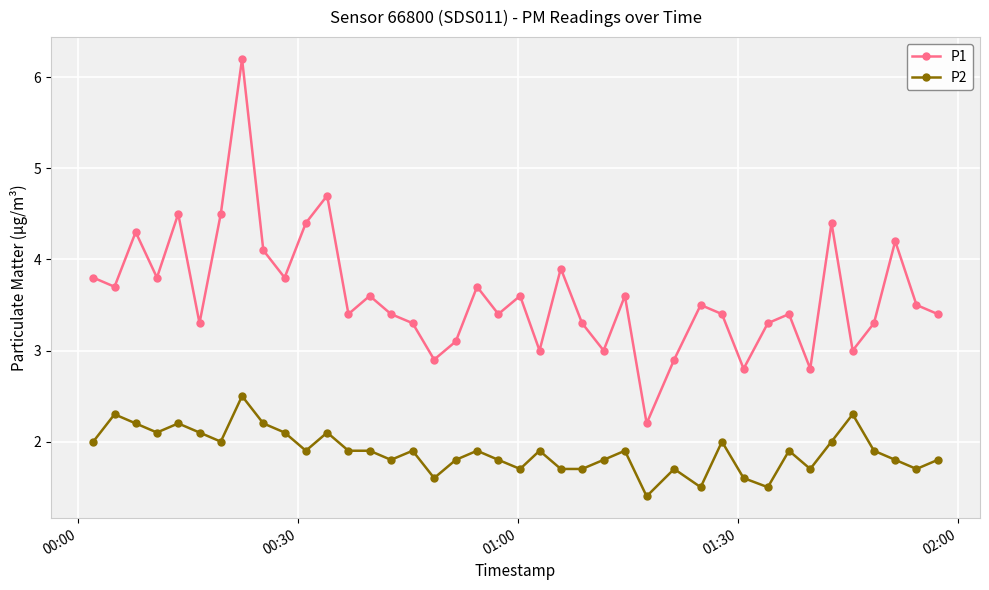

Which series has the largest range (max minus min)?

P1